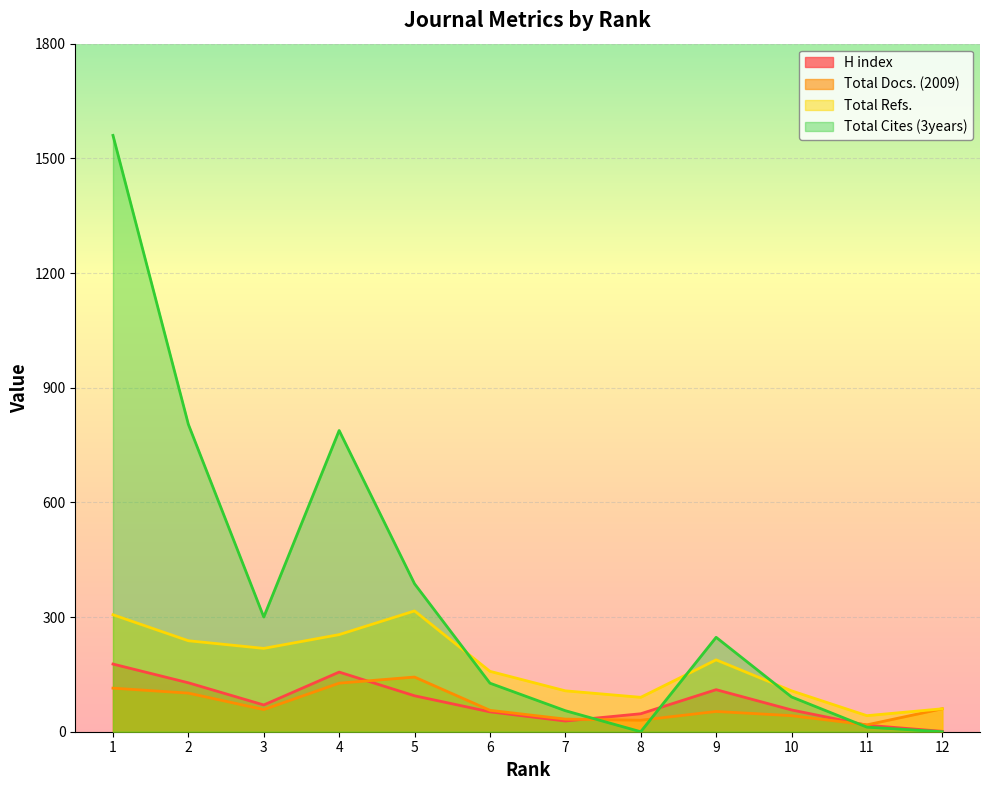

Where is the first local maximum for Total Cites (3years)?

4